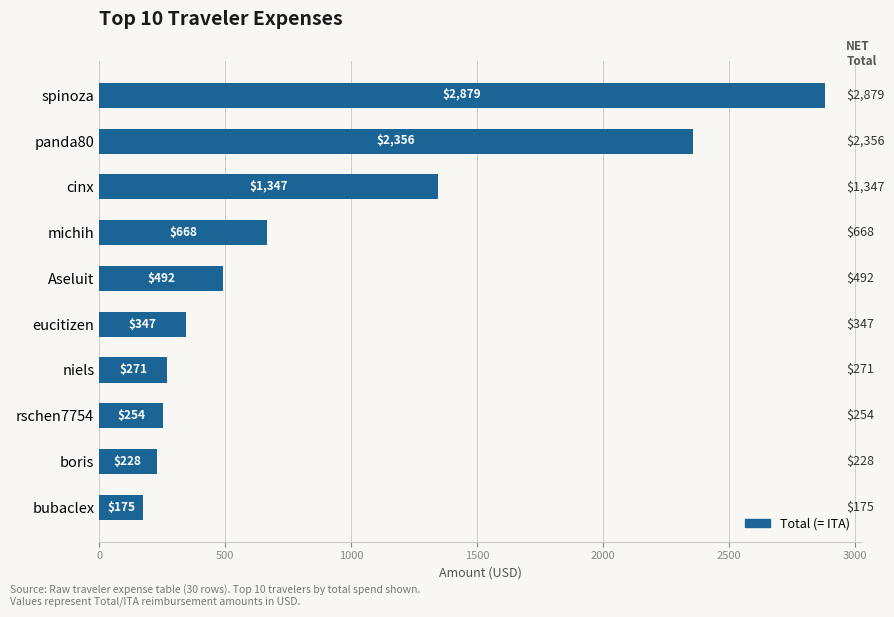

List the labels in order of value, smallest first.

bubaclex, boris, rschen7754, niels, eucitizen, Aseluit, michih, cinx, panda80, spinoza